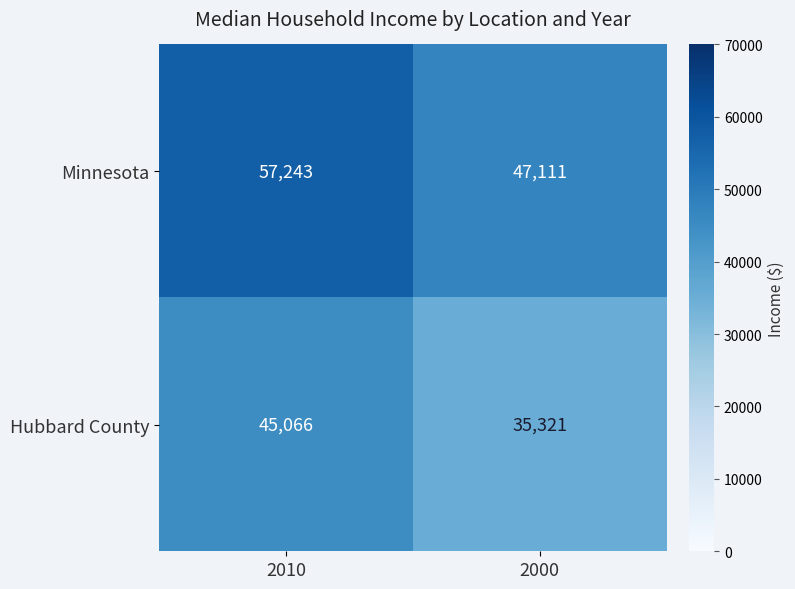

Reading left to right, extract all data points from this chart.

Minnesota: 57243	47111
Hubbard County: 45066	35321